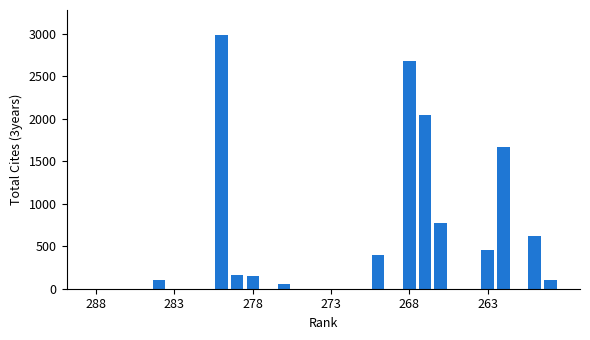

What is the sum of all values?

12207